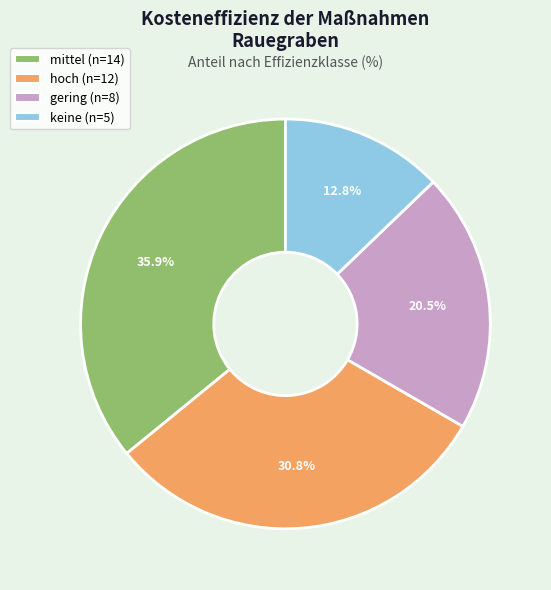

Between hoch and mittel, which is larger?

mittel